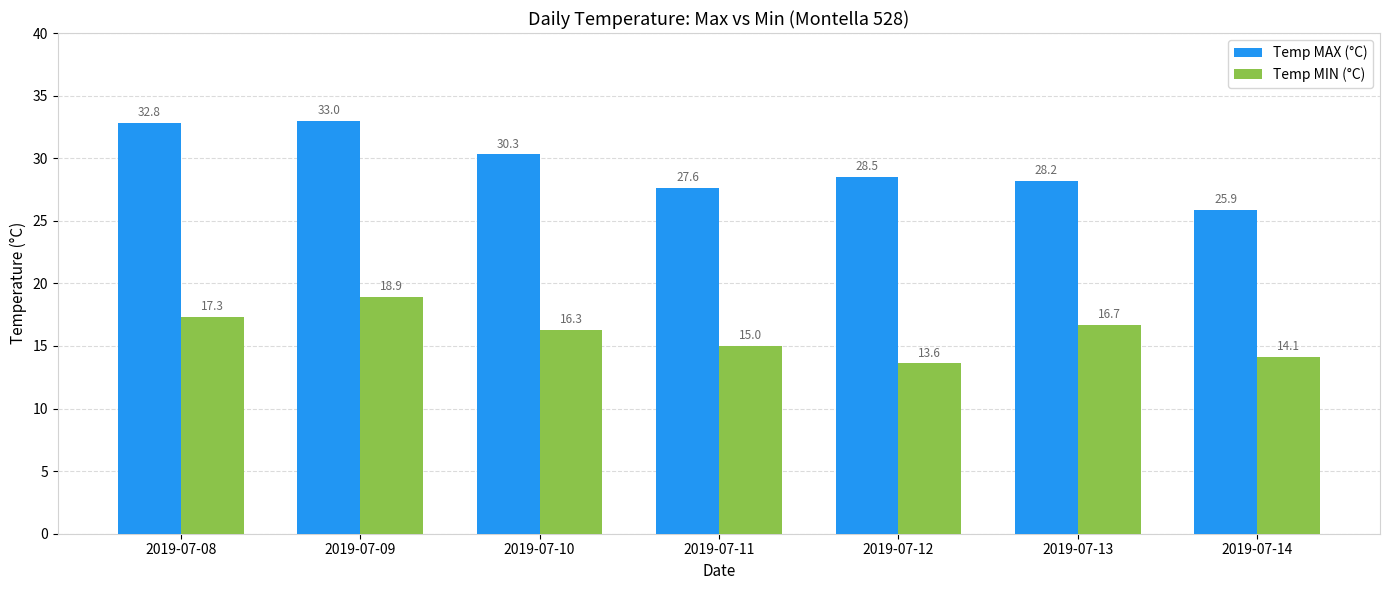

How many groups of bars are there?

7